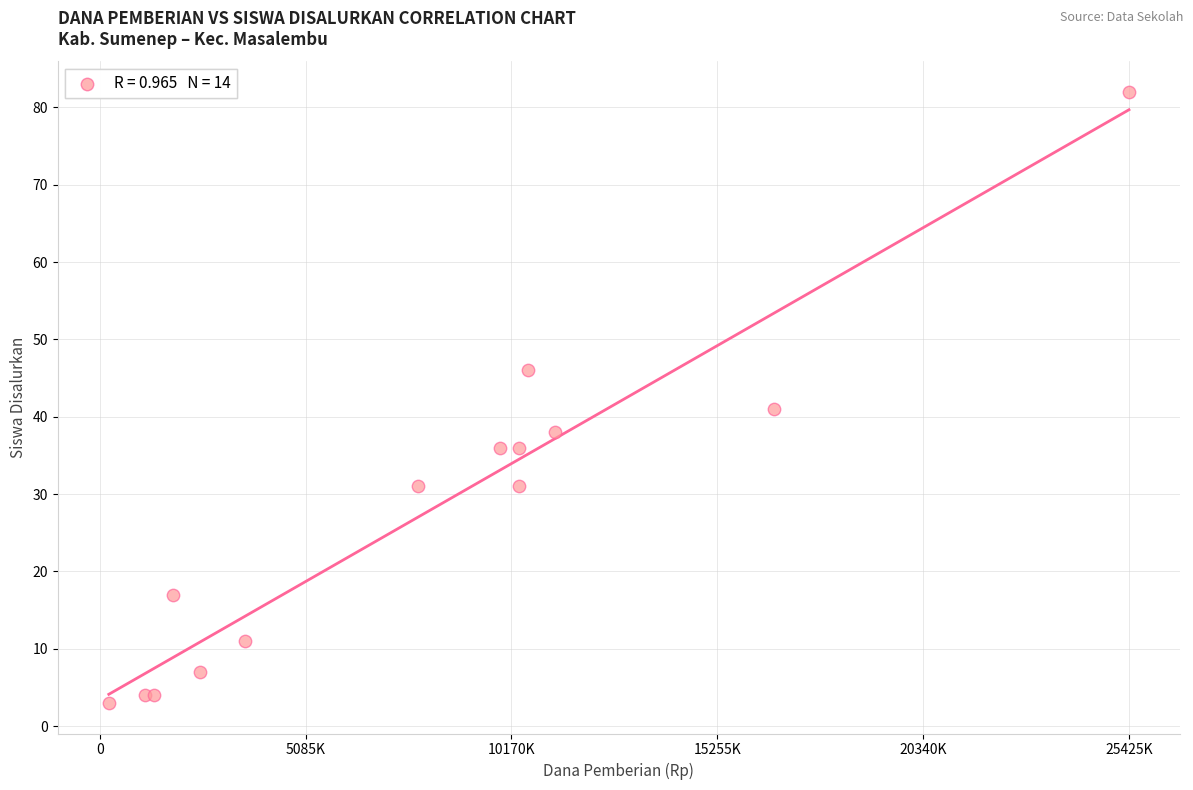

What Y value in the scatter plot is closest to 42?

41